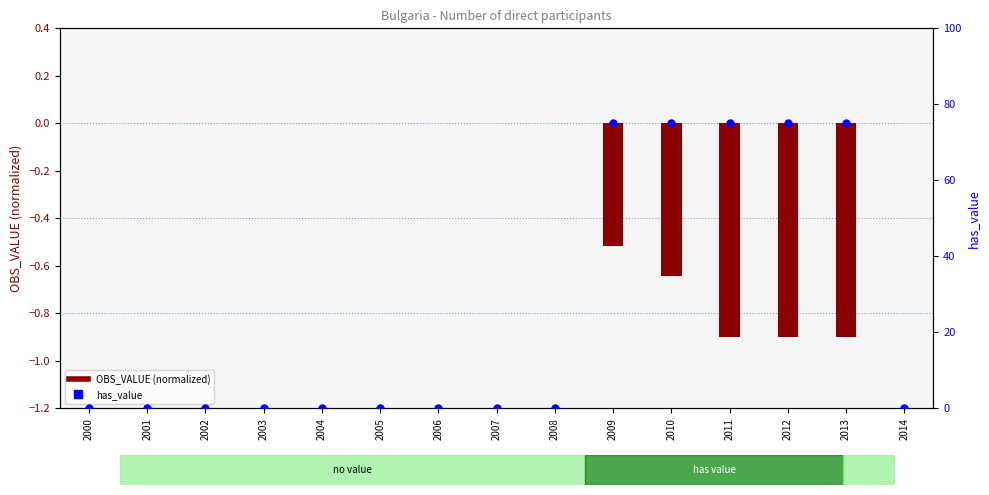

Which series contains the lowest Y value?

OBS_VALUE (normalized)